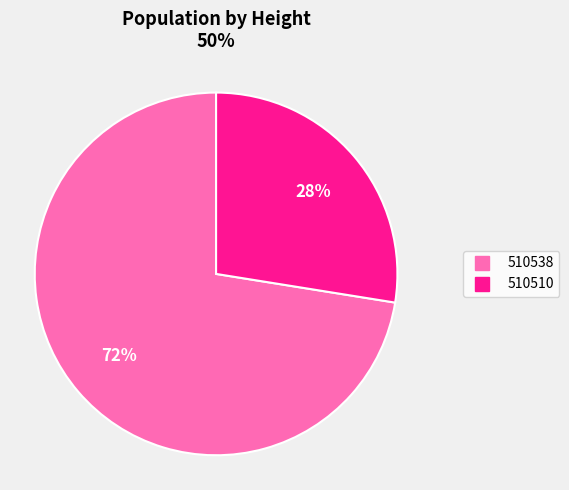

Which slice represents more than half of the pie?

510538